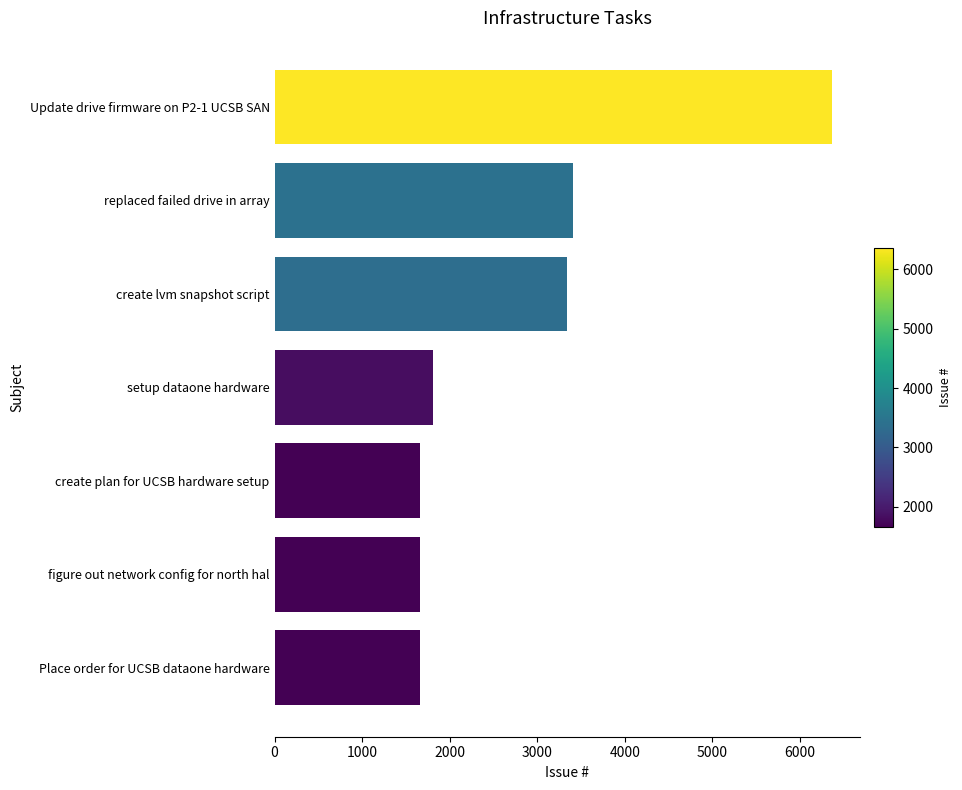

What is the value of the 1st bar from the top?

6367